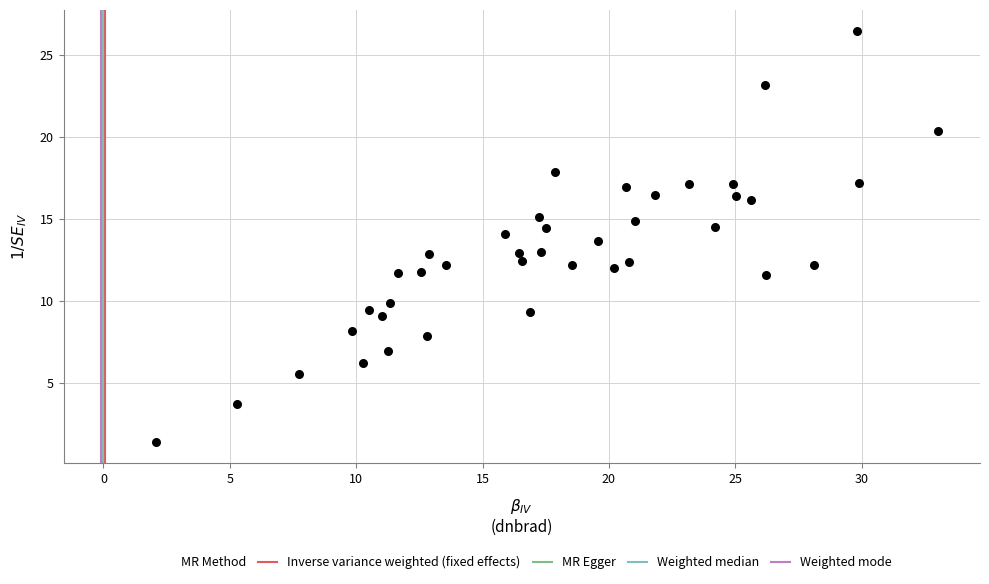

What is the range of Y values (max minus min)?

25.2